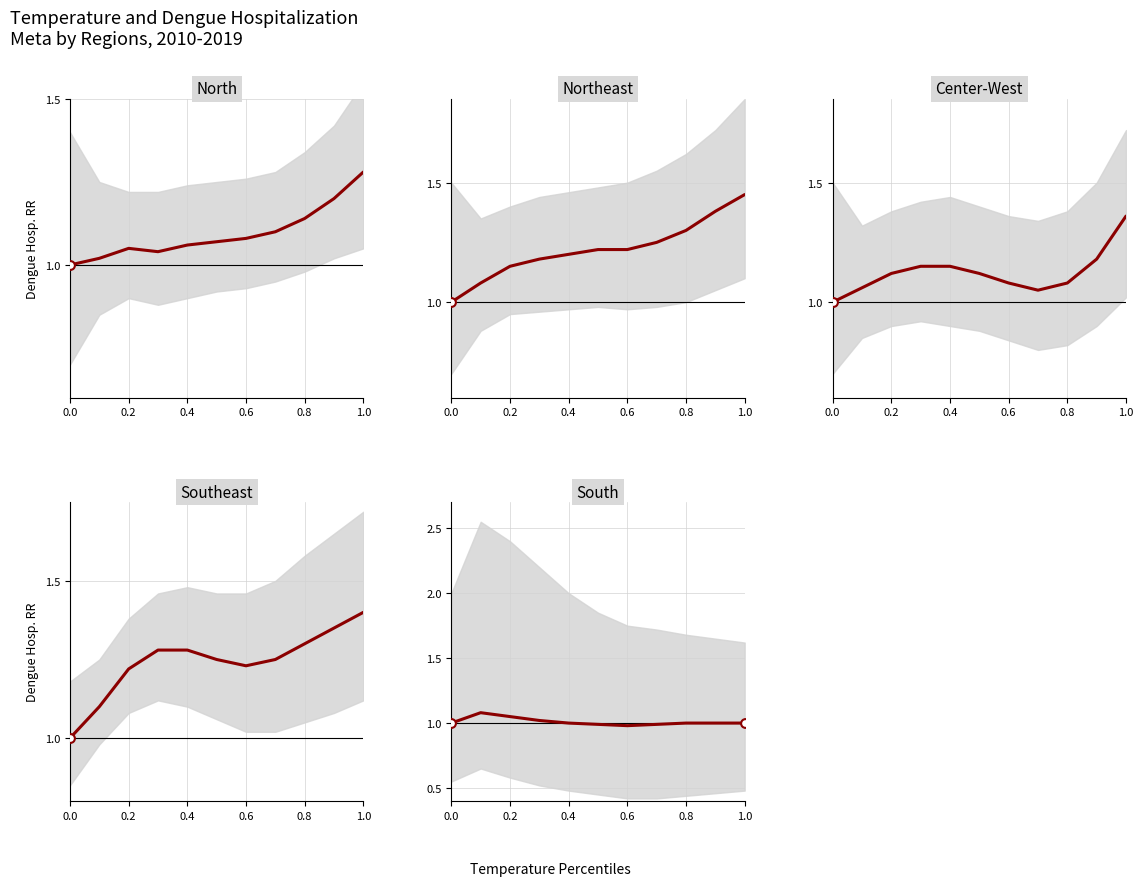

At how many categories does at least one series exceed 1?

10